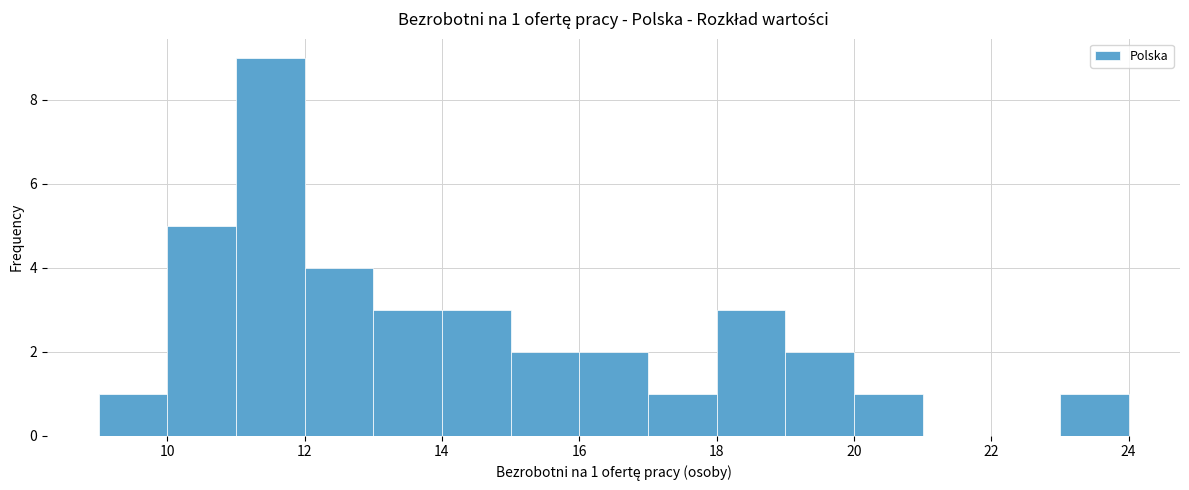

Over which range of the x-axis is the bar tallest?

11 to 12